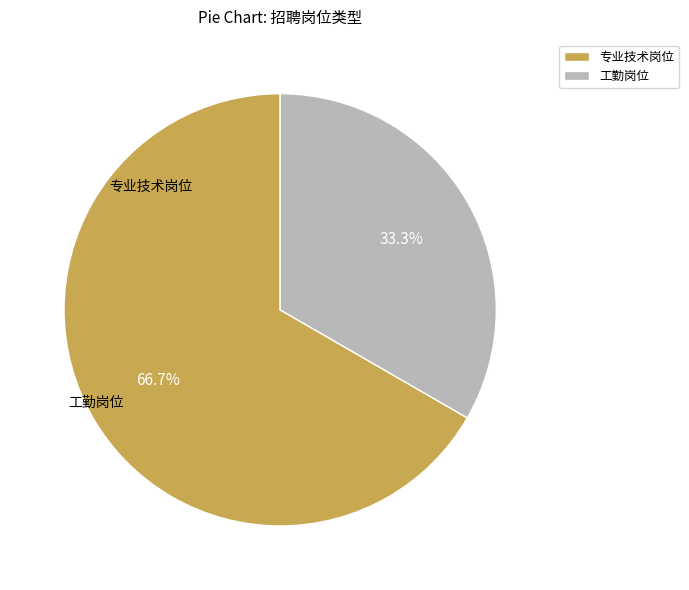

What is the majority slice?

专业技术岗位